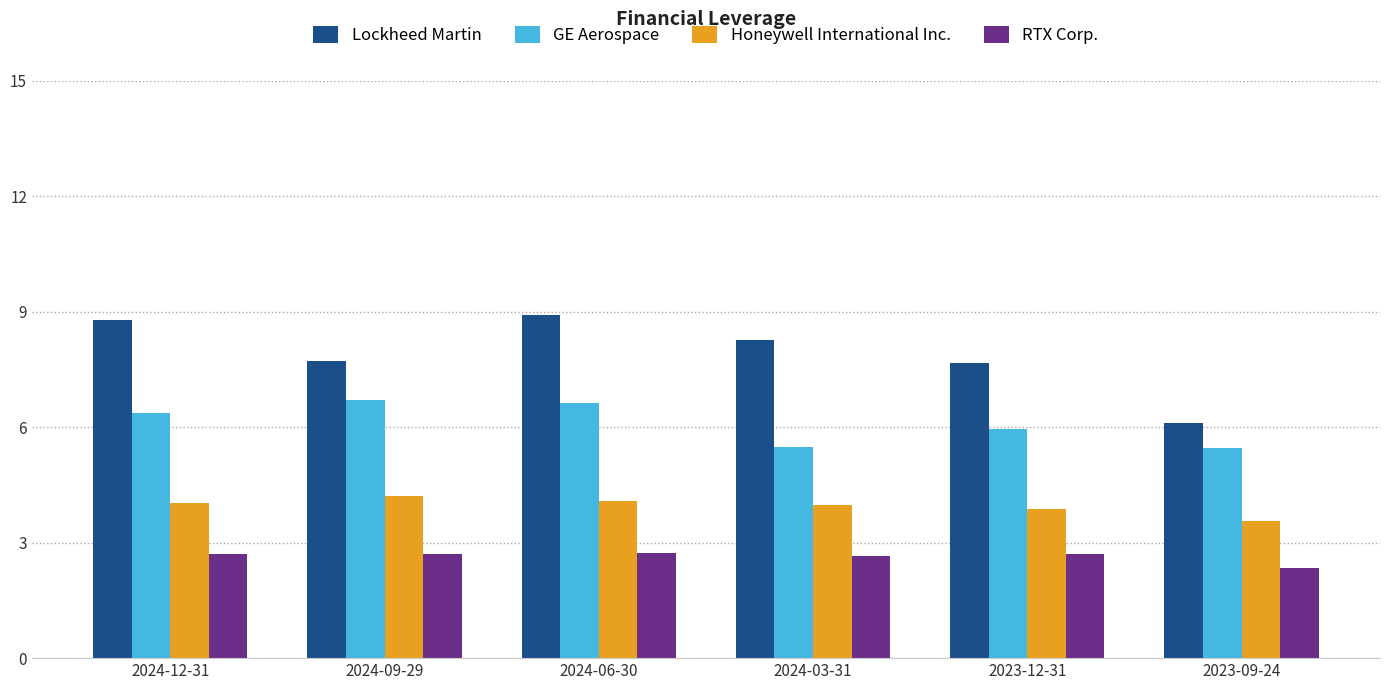

The GE Aerospace series shows 7.8 at 2023-12-31. True or false?

False